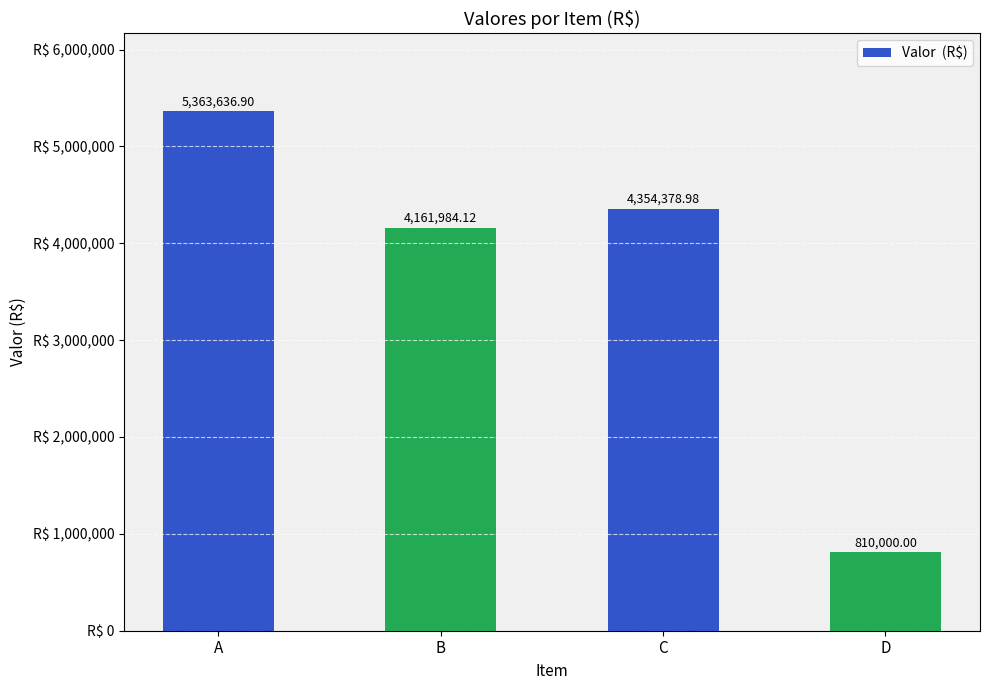

How many data points does each series have?

4